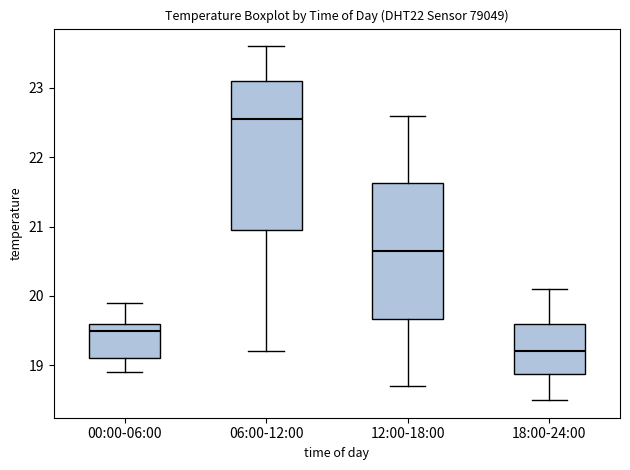

Which box is the tallest, from its lower edge to its upper edge?

06:00-12:00